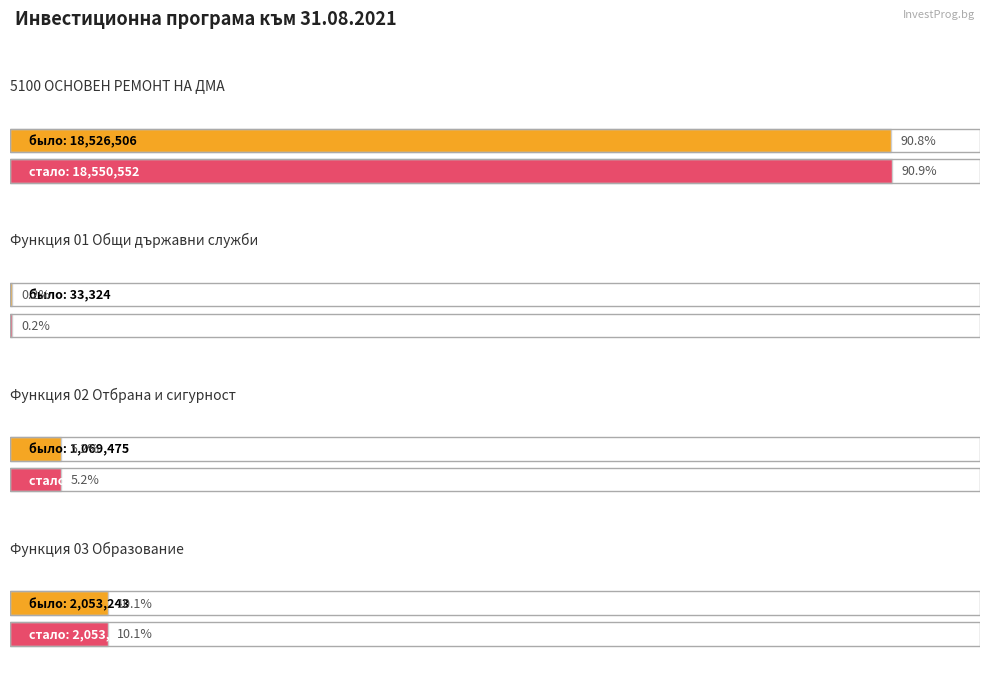

Rank the categories by промяна value from highest to lowest.

5100 ОСНОВЕН РЕМОНТ НА ДМА, Функция 03 Образование, Функция 01 Общи държавни служби, Функция 02 Отбрана и сигурност